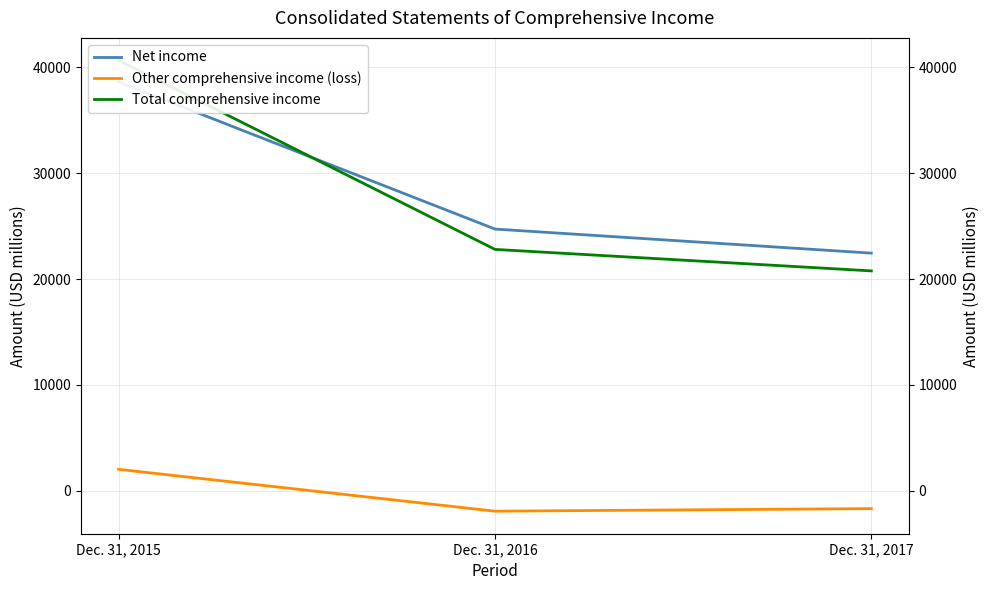

What is the difference between the Other comprehensive income (loss) values at Dec. 31, 2016 and Dec. 31, 2015?

3953